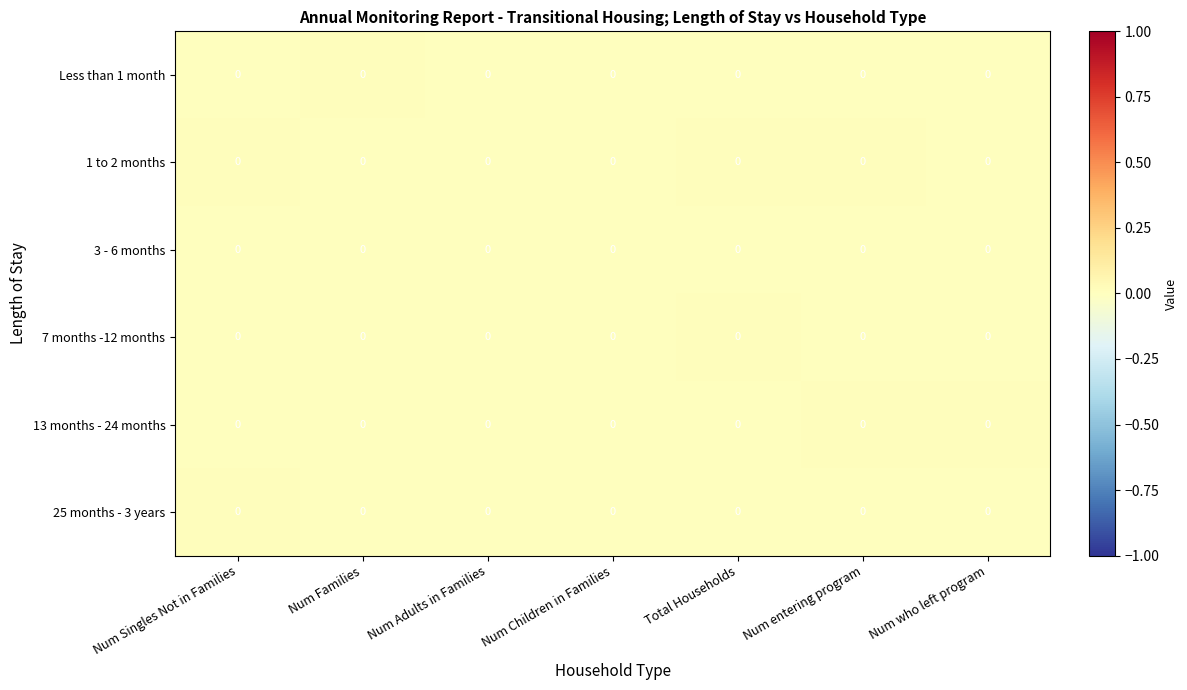

Is it true that 1 to 2 months equals 0.0 at Num who left program?

True